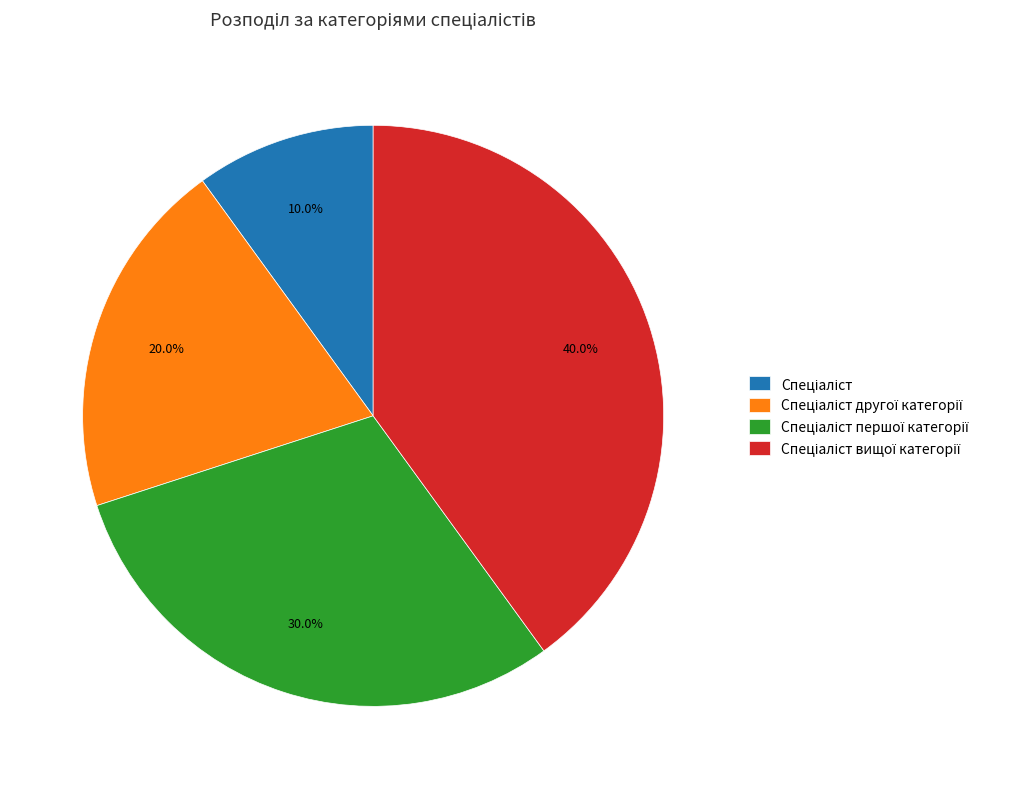

How many slices are in this pie chart?

4